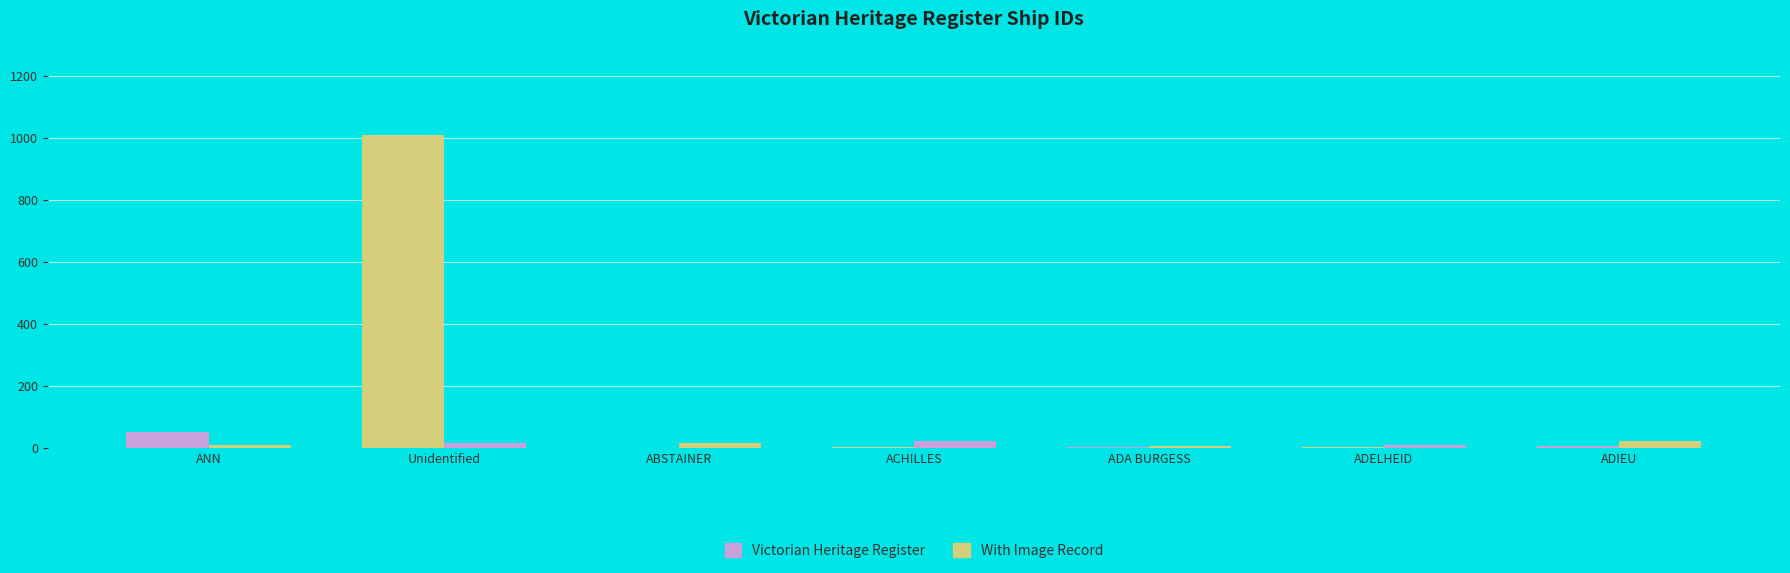

Which category has the lowest value in the With Image Record series?

ADA BURGESS